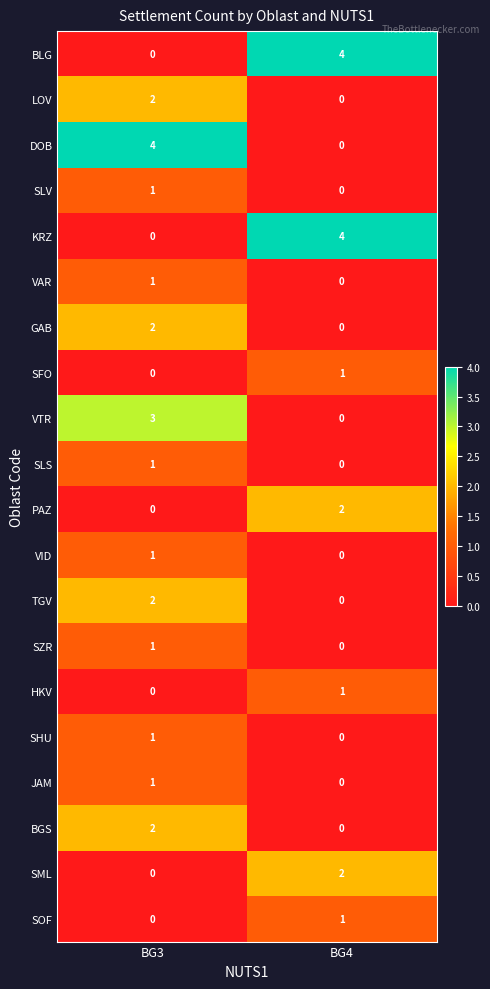

Is it true that JAM equals 0 at BG4?

True